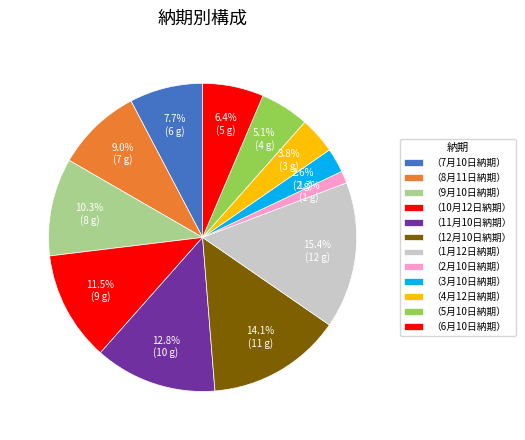

To the nearest percent, what is the difference between the largest and smallest slice percentages?

14%